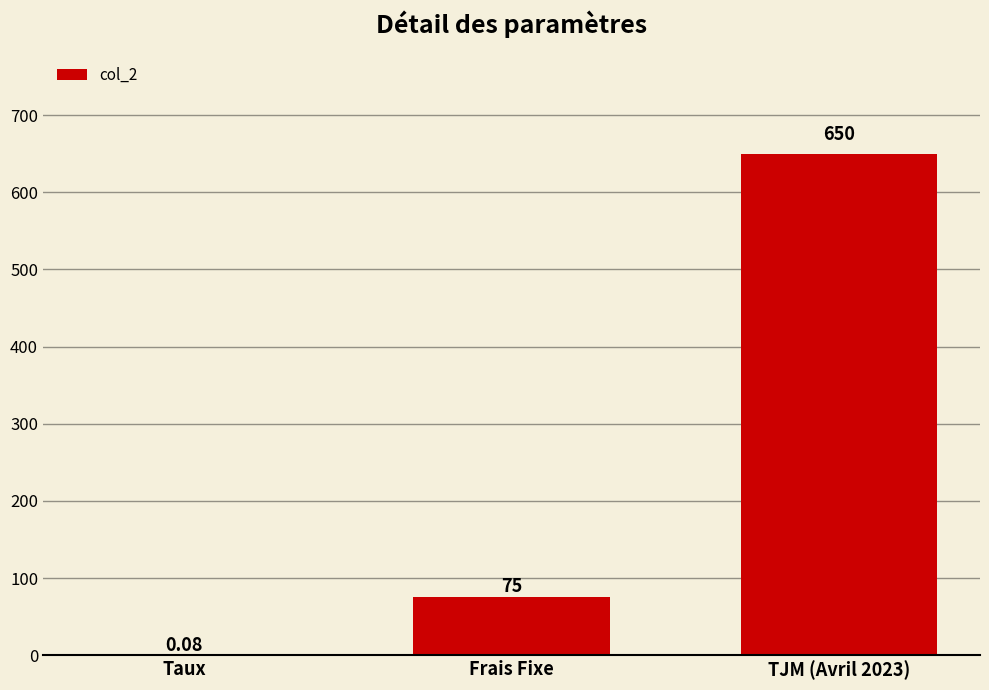

What is the ratio of the value at TJM (Avril 2023) to the value at Frais Fixe?

8.7